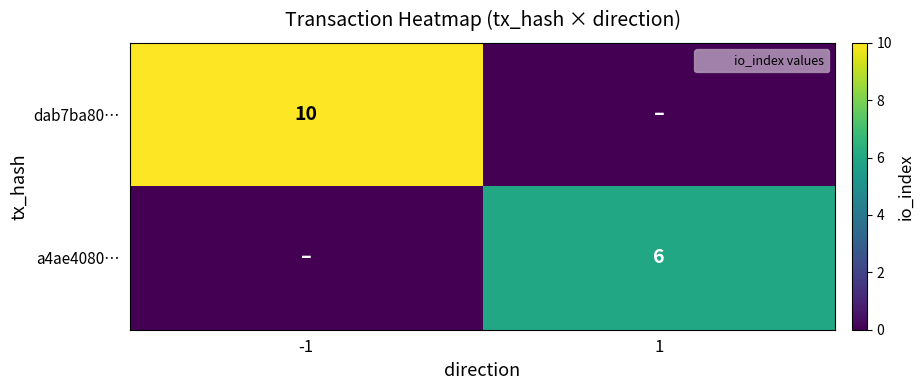

How many categories are shown in the chart?

2